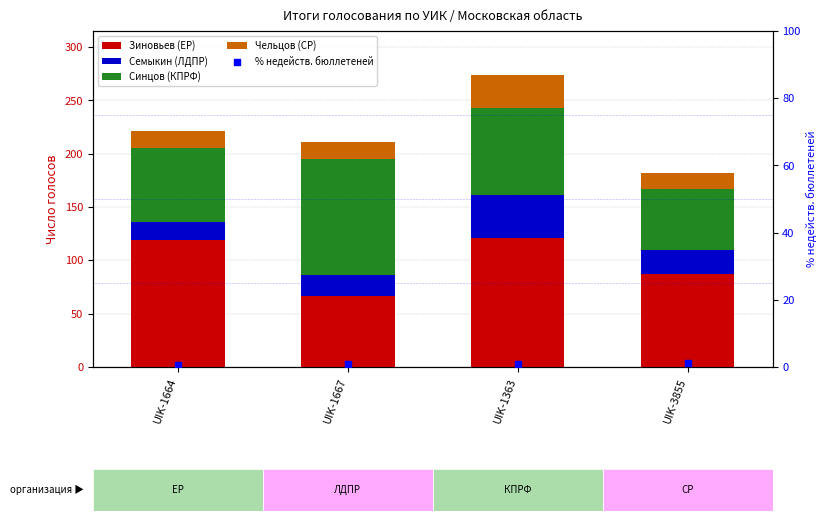

What is the total value across all series at UIK-1667?

211.8